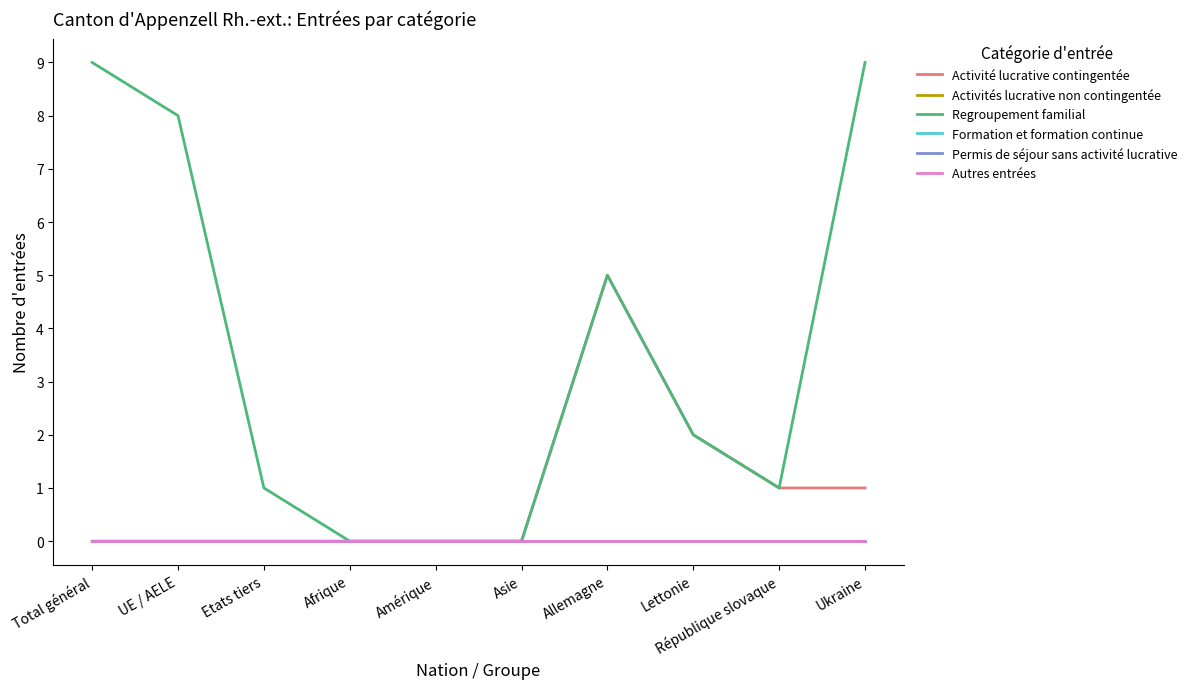

Does the chart have visible grid lines?

No